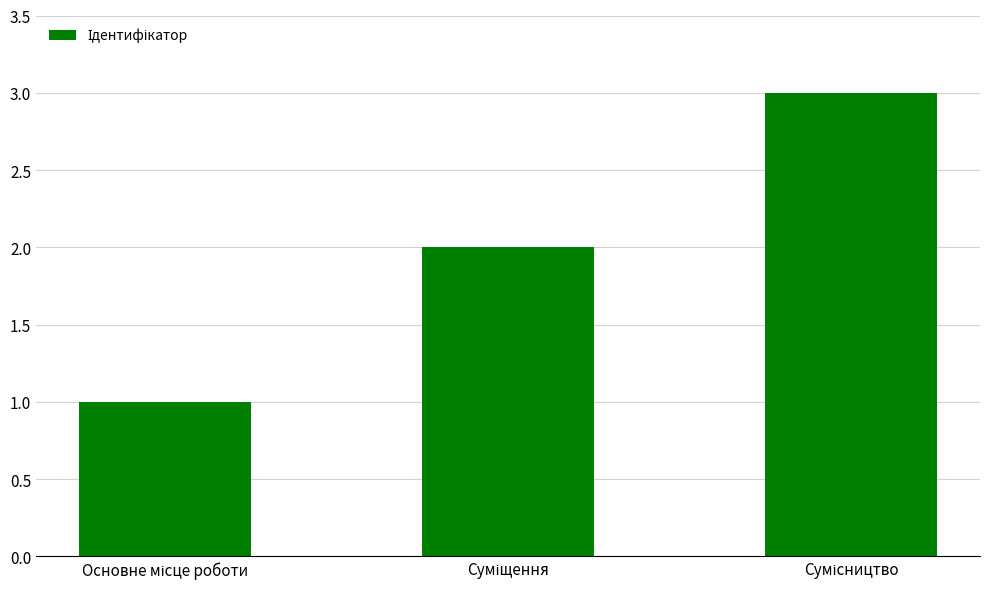

Reading right to left, extract all data points from this chart.

3	2	1